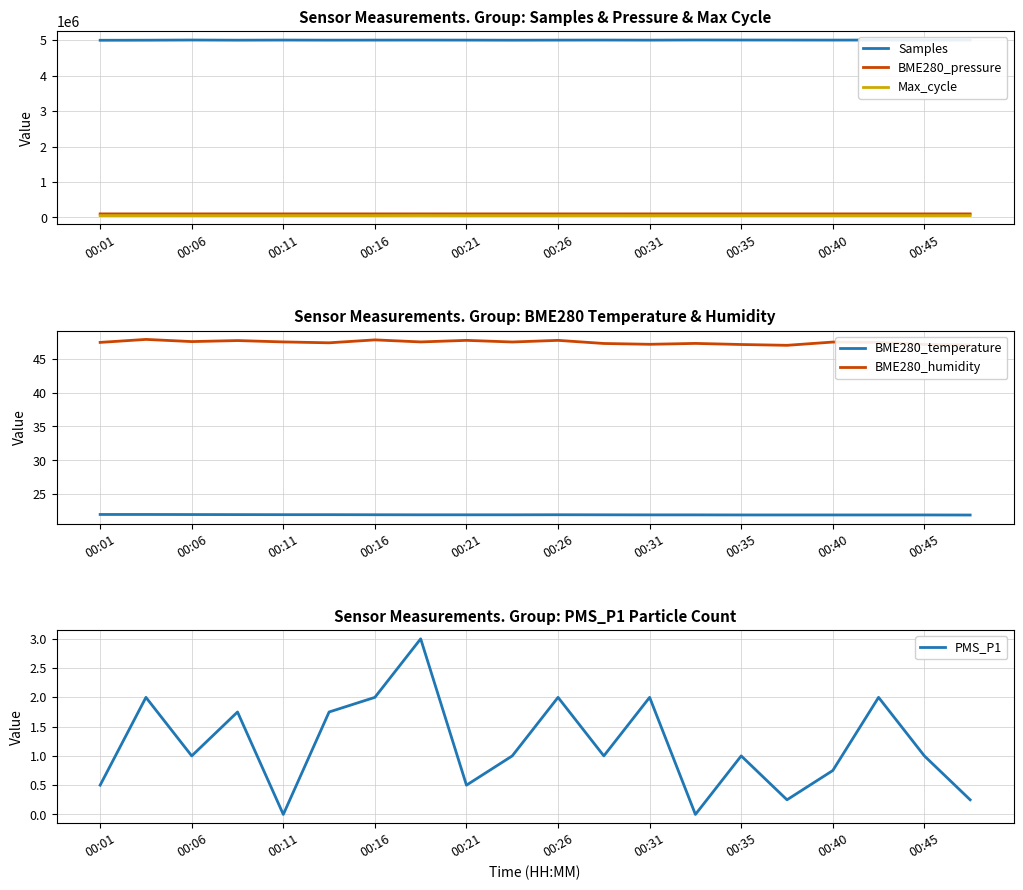

At how many categories does at least one series exceed 317213?

20